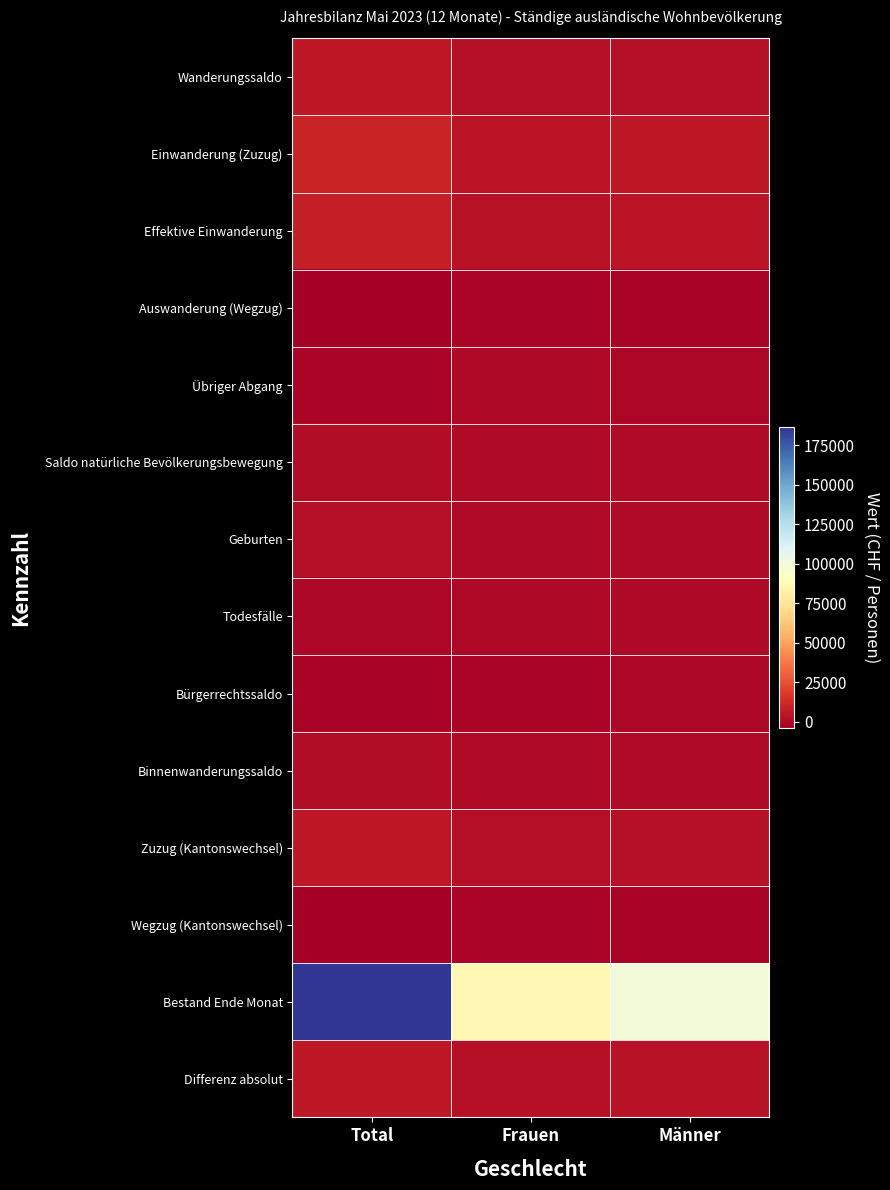

What is the greatest value displayed?

186427